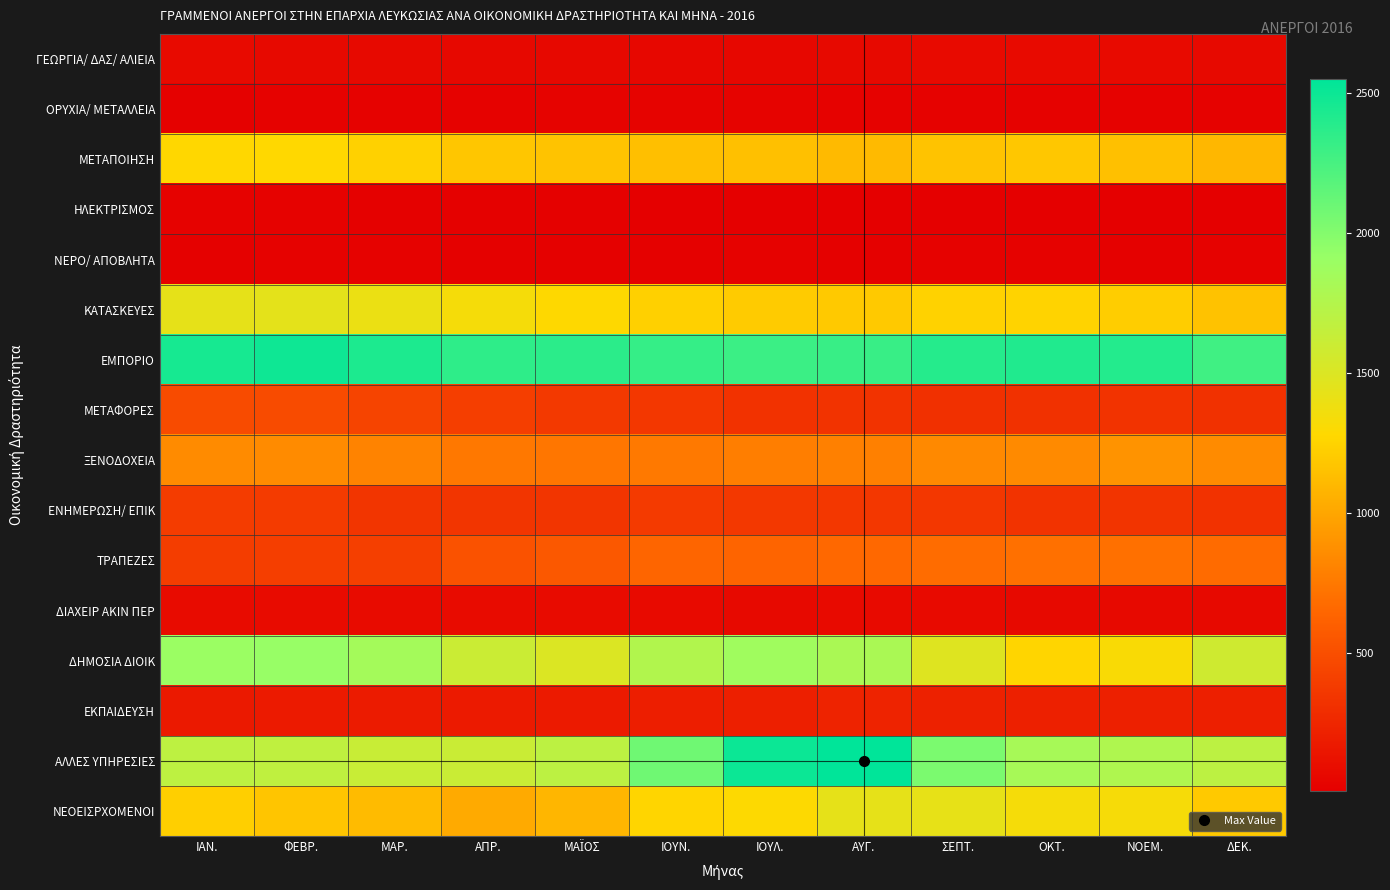

Which has a higher value, ΣΕΠΤ. or ΜΑΪΟΣ?

ΣΕΠΤ.